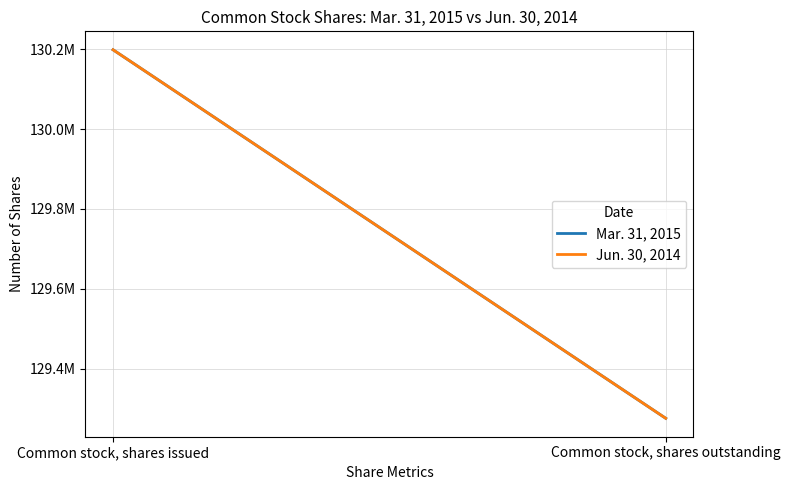

What is the lowest value of the Mar. 31, 2015 series?

129275911